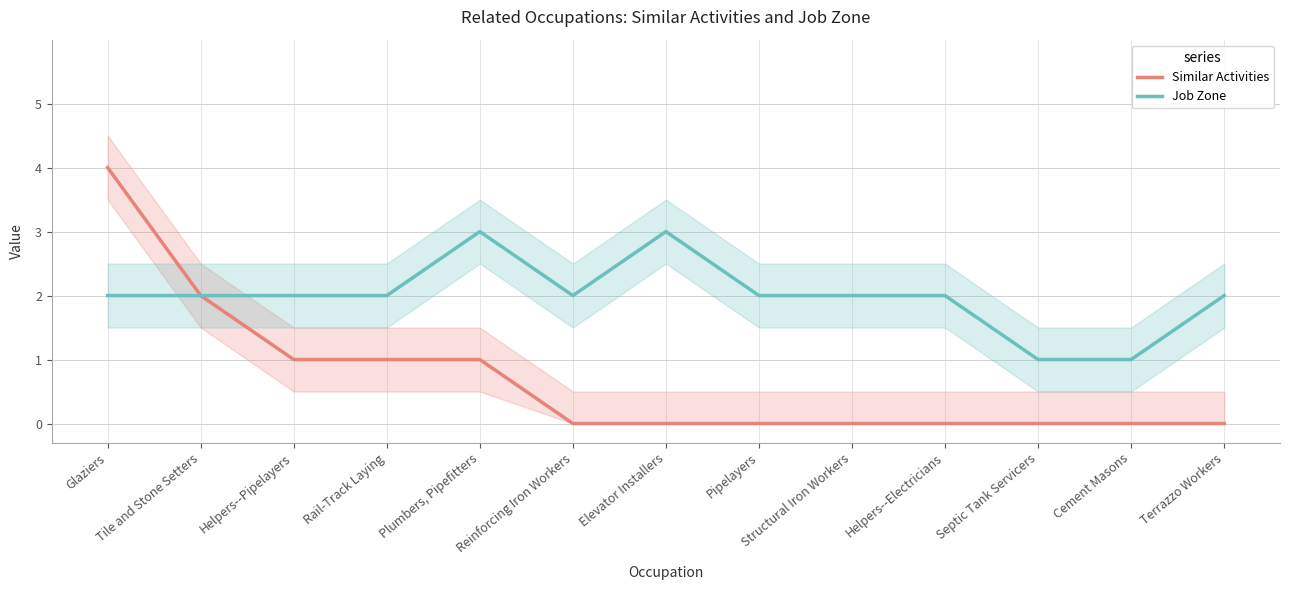

Is the value of Similar Activities at Elevator Installers greater than the value of Job Zone at Septic Tank Servicers?

No